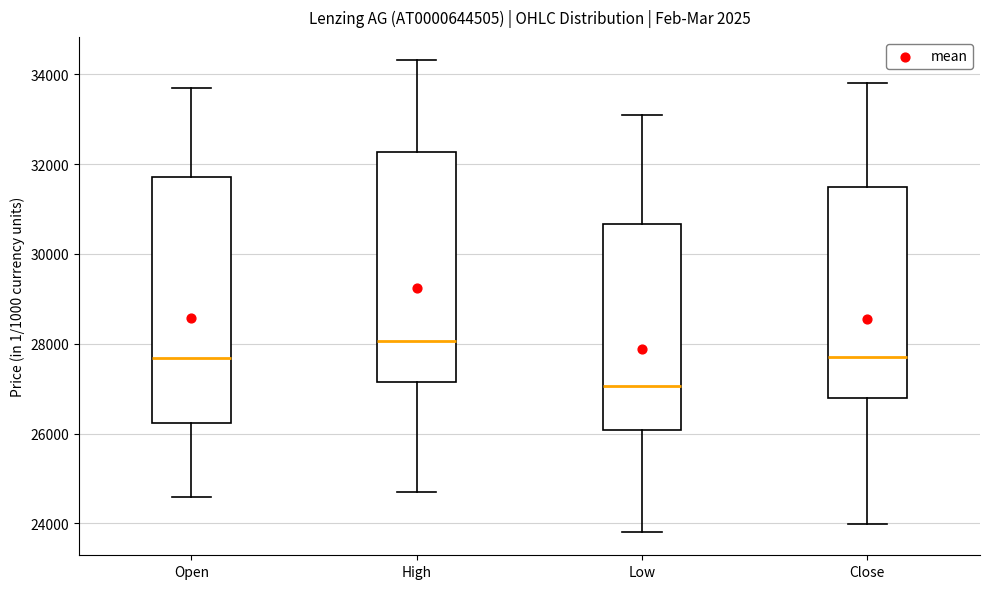

Which box is the tallest, from its lower edge to its upper edge?

Open